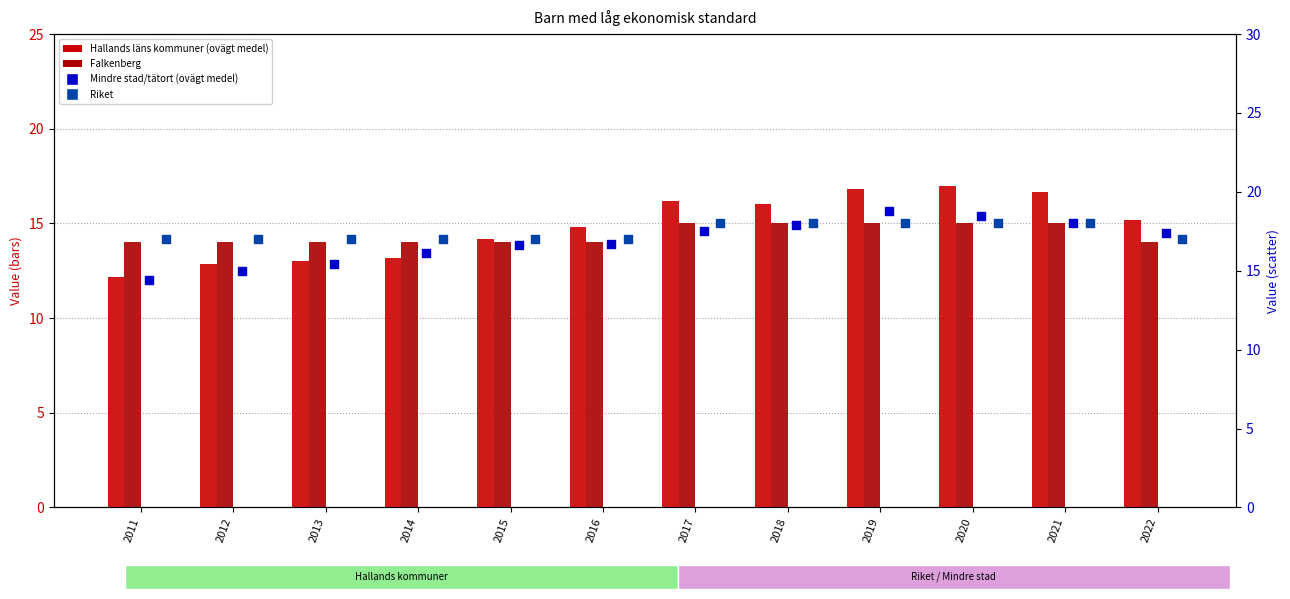

Is the value of Mindre stad/tätort (ovägt medel) at 2019 greater than the value of Hallands läns kommuner (ovägt medel) at 2020?

Yes